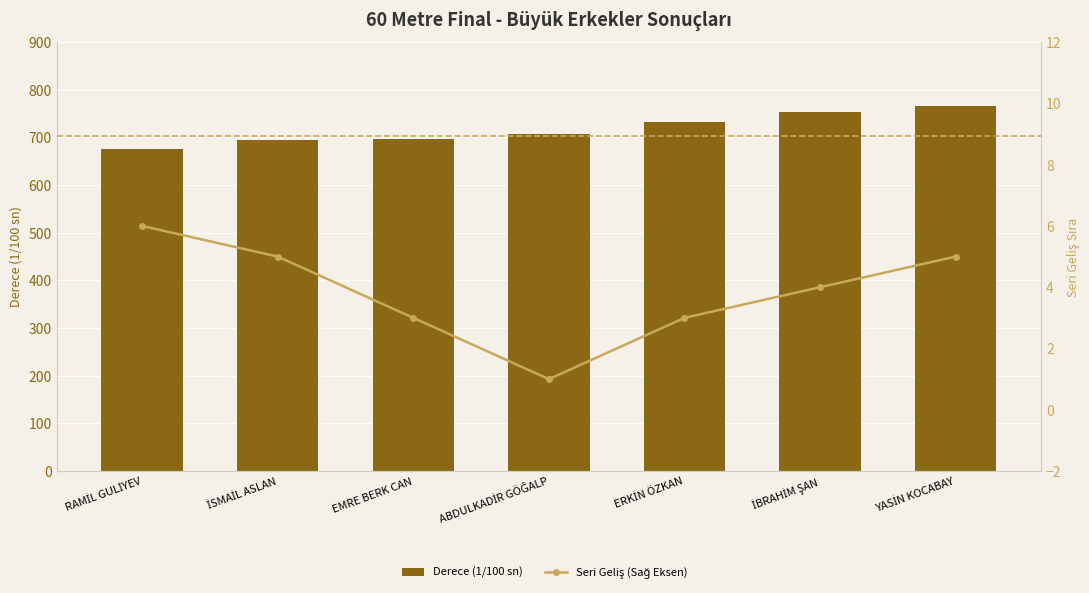

Rank the series at EMRE BERK CAN from highest to lowest value.

Derece (1/100 sn), Seri Geliş (Sağ Eksen)